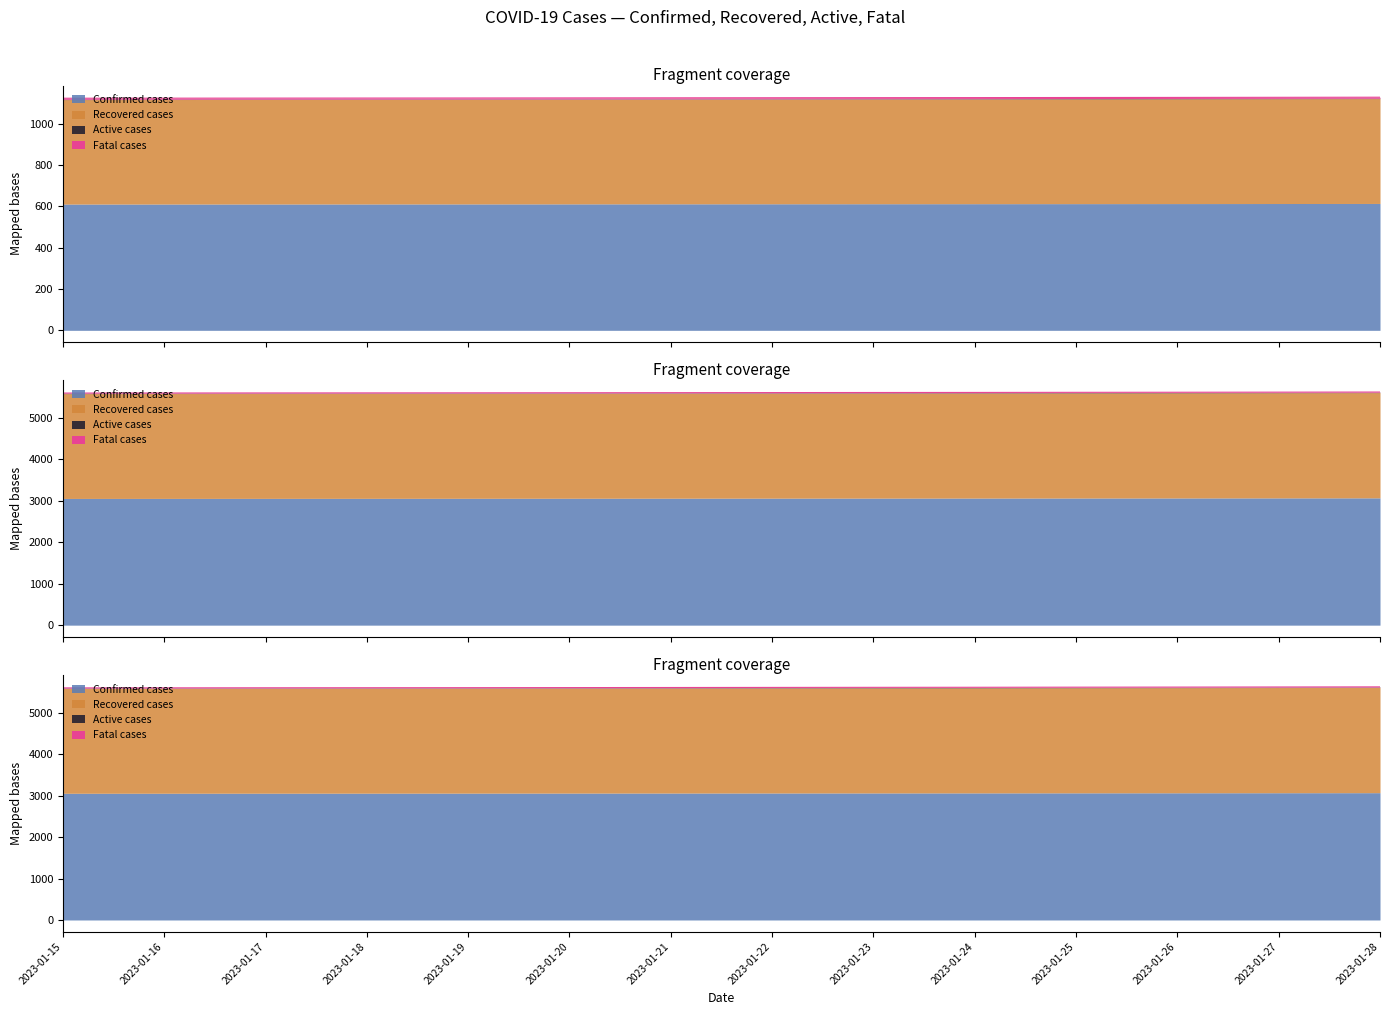

What is the difference between the highest and lowest values at 2023-01-18?

4475.6